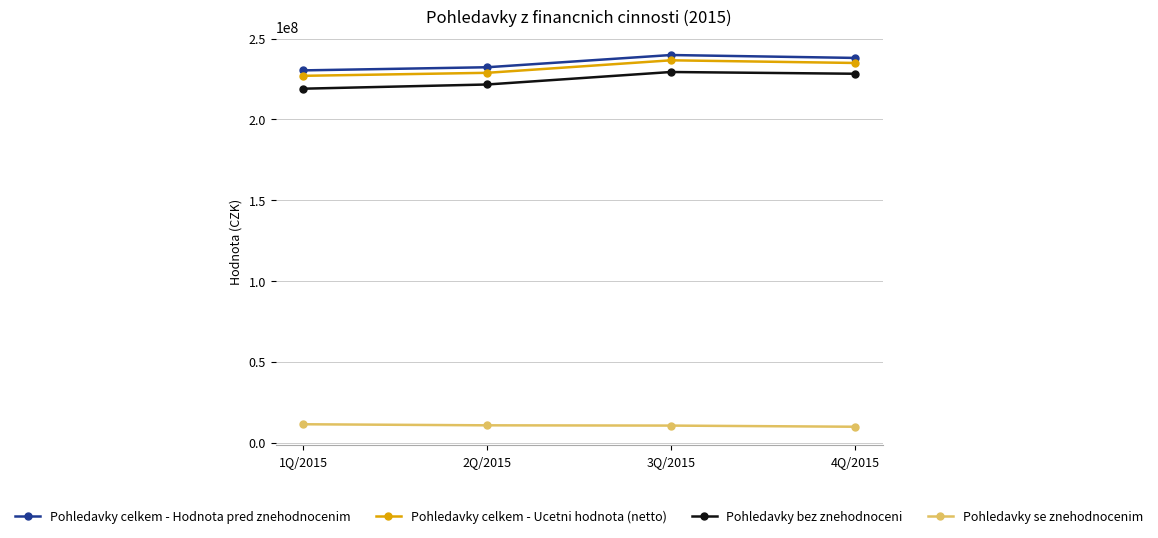

In Pohledavky celkem - Ucetni hodnota (netto), how many points are higher than both neighbors (excluding endpoints)?

1